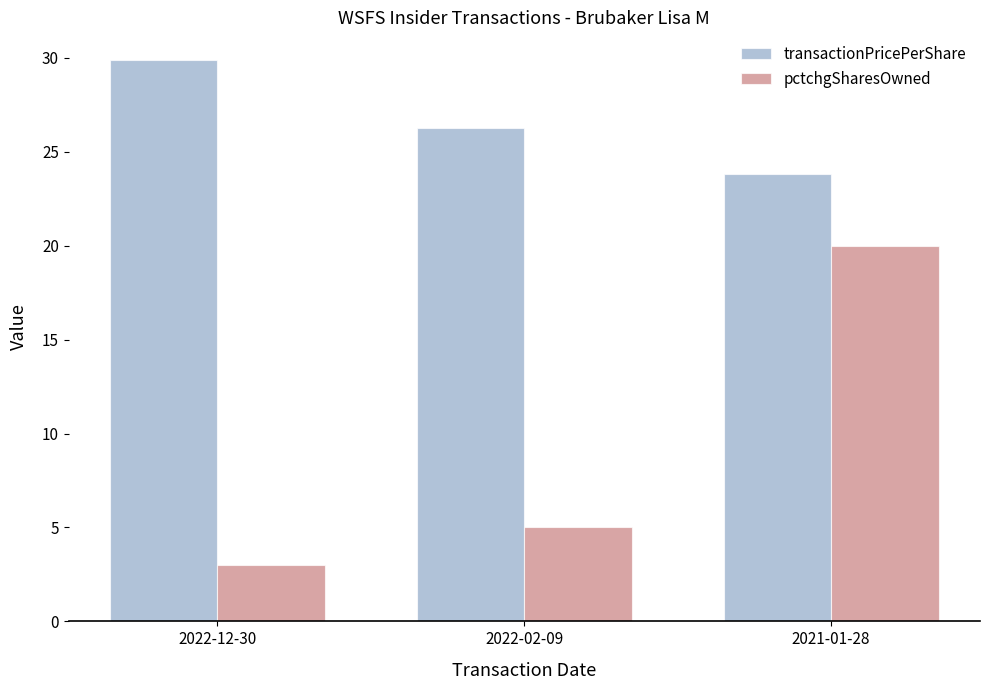

Reading right to left, extract all data points from this chart.

transactionPricePerShare: 23.8	26.2	29.9
pctchgSharesOwned: 20.0	5.0	3.0